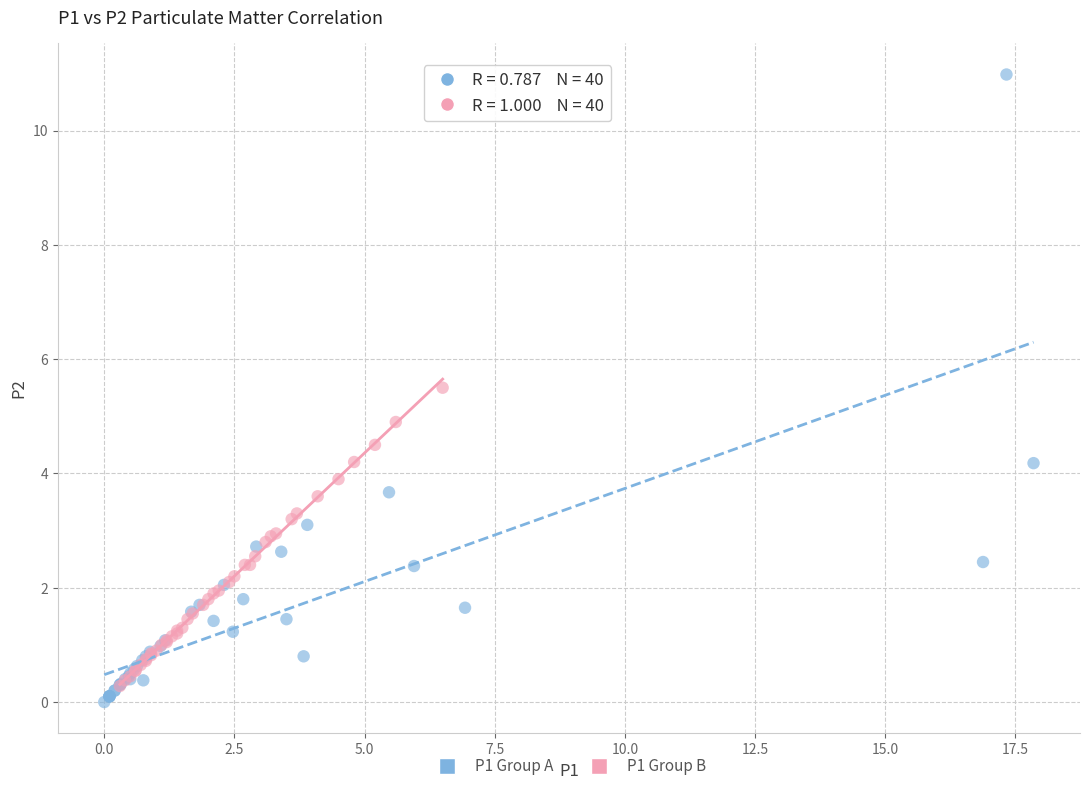

Which series reaches the maximum Y coordinate?

P1 Group A